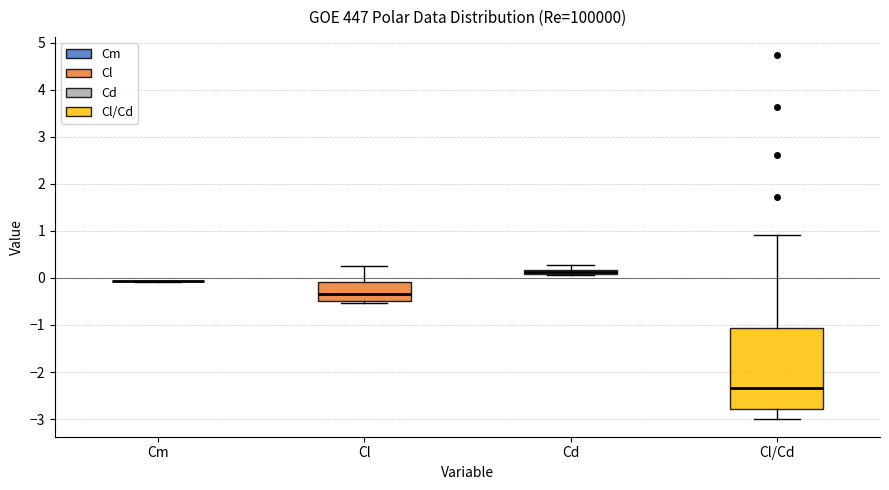

Comparing the boxes themselves (not the whiskers), which one is the tallest?

Cl/Cd